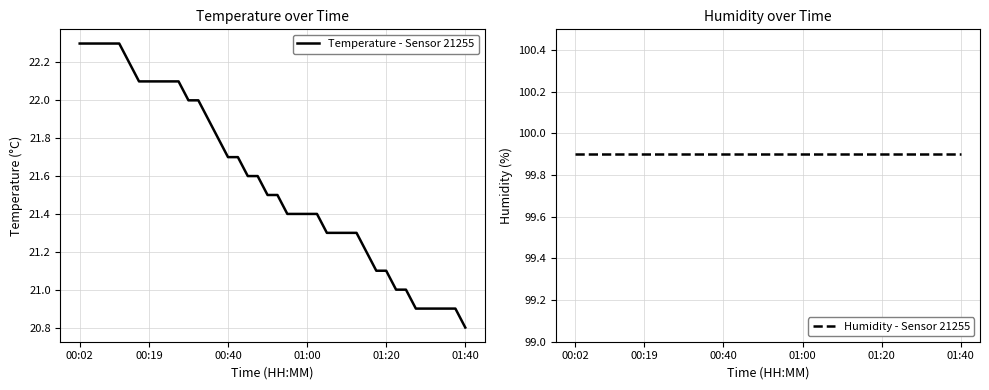

What is the minimum value for Humidity - Sensor 21255?

99.9